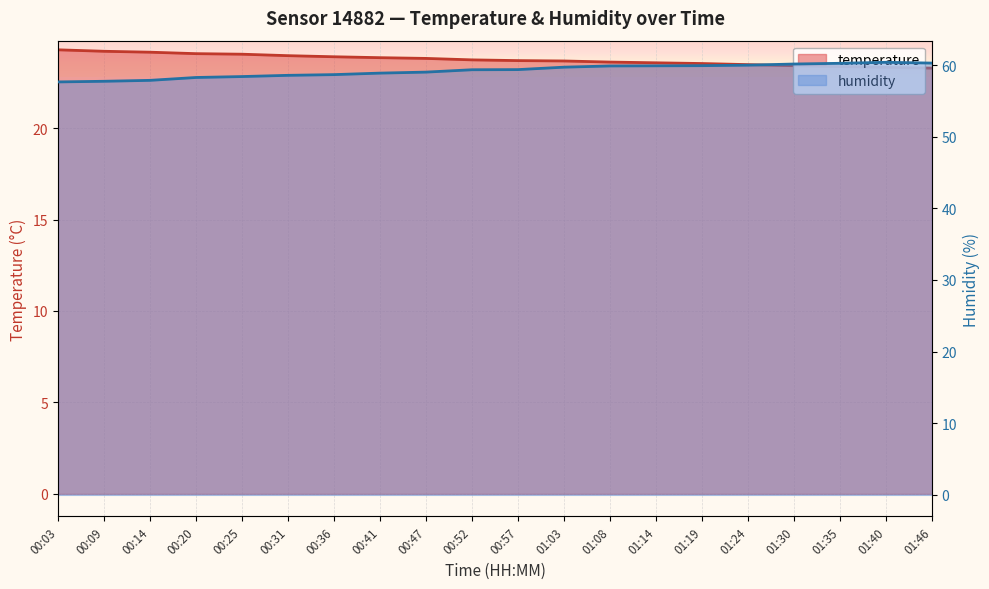

Reading left to right, transcribe all the data shown in this chart.

temperature: 00:03=24.3	00:09=24.2	00:14=24.1	00:20=24.1	00:25=24.0	00:31=24.0	00:36=23.9	00:41=23.9	00:47=23.8	00:52=23.7	00:57=23.7	01:03=23.7	01:08=23.6	01:14=23.6	01:19=23.5	01:24=23.5	01:30=23.4	01:35=23.4	01:40=23.3	01:46=23.3
humidity: 00:03=57.6	00:09=57.7	00:14=57.9	00:20=58.3	00:25=58.4	00:31=58.6	00:36=58.7	00:41=58.9	00:47=59.0	00:52=59.3	00:57=59.4	01:03=59.7	01:08=59.9	01:14=59.9	01:19=59.9	01:24=60.0	01:30=60.1	01:35=60.2	01:40=60.4	01:46=60.3